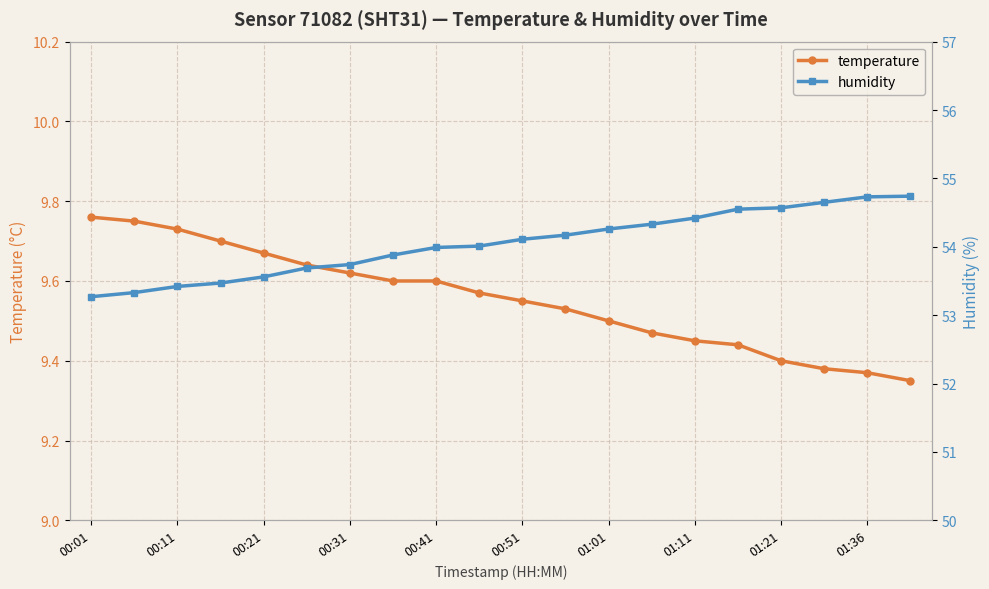

True or false: temperature has a value of 2.7 at 00:41.

False